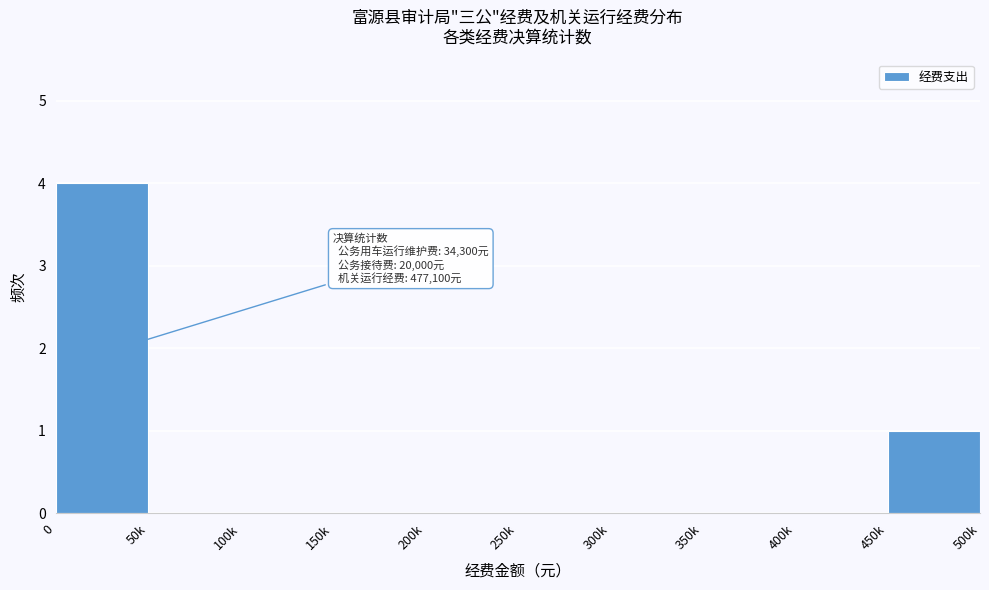

Reading left to right, list all the values displayed in this chart.

0=4	50k=0	100k=0	150k=0	200k=0	250k=0	300k=0	350k=0	400k=0	450k=1